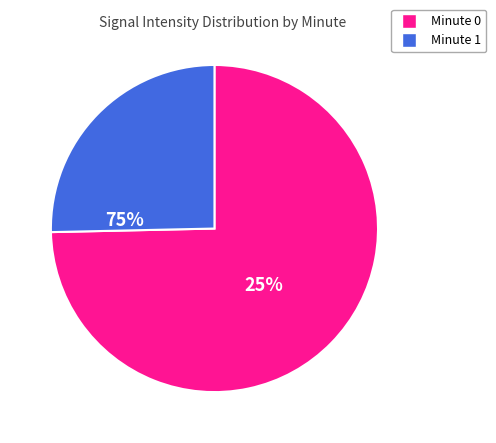

Does any single category account for the majority?

Yes